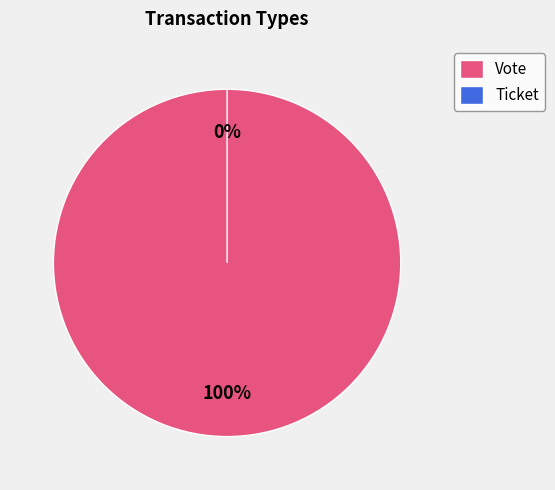

Which slice is the largest?

Vote